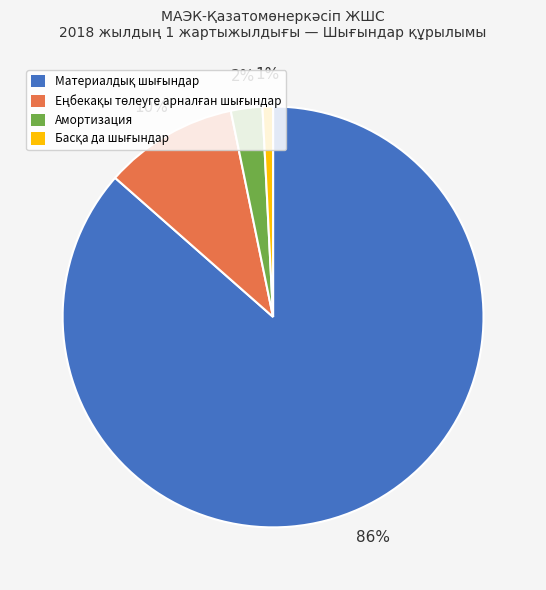

To the nearest percent, what is the average slice percentage?

25%